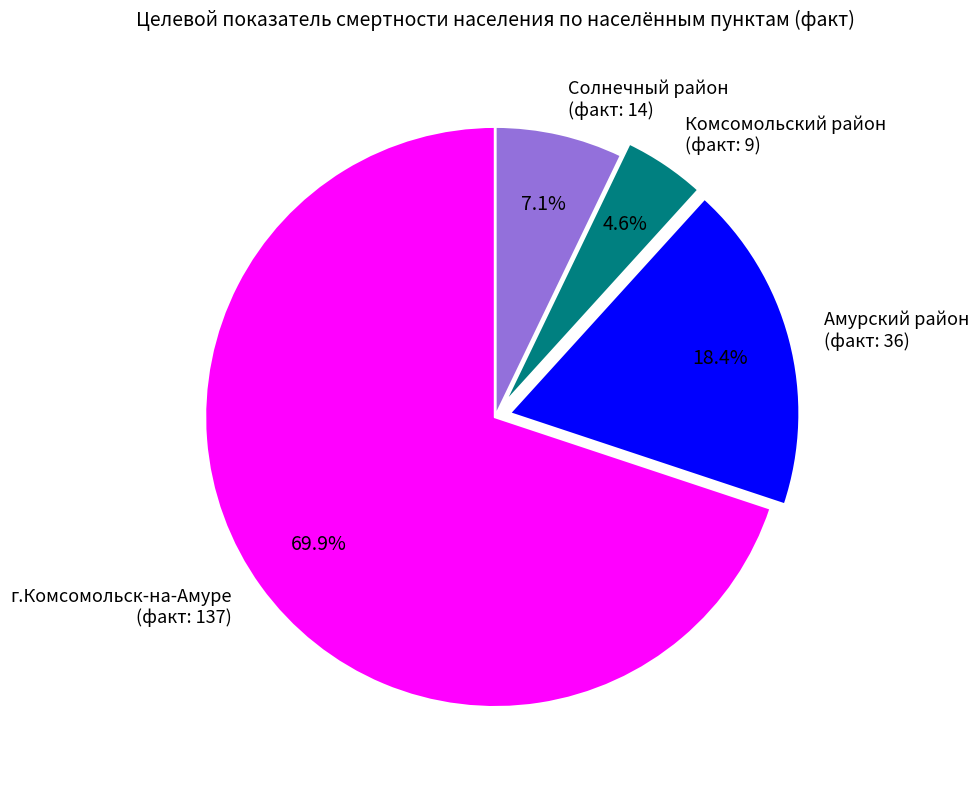

What is the majority slice?

г.Комсомольск-на-Амуре (факт: 137)